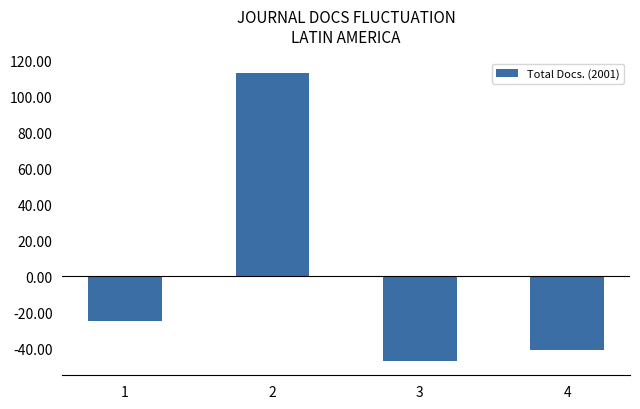

What is the change in value from 3 to 4?

+6